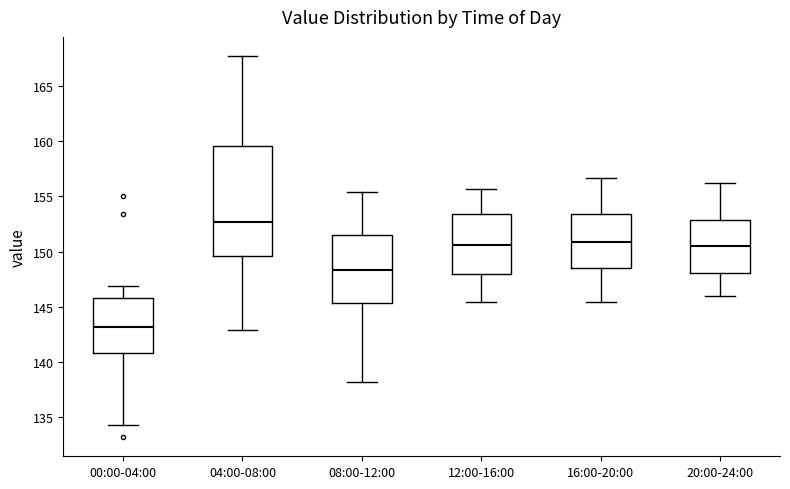

Reading left to right, read every box against the y-axis: the position of its median line, the range the box covers, and the ends of its whiskers. The values are not printed on the chart, so give them approximately, as read against the axis.

00:00-04:00: median 143.0, box 141.0 to 146.0, whiskers 134.5 to 147.0
04:00-08:00: median 152.5, box 149.5 to 159.5, whiskers 143.0 to 167.5
08:00-12:00: median 148.5, box 145.5 to 151.5, whiskers 138.0 to 155.5
12:00-16:00: median 150.5, box 148.0 to 153.5, whiskers 145.5 to 155.5
16:00-20:00: median 151.0, box 148.5 to 153.5, whiskers 145.5 to 156.5
20:00-24:00: median 150.5, box 148.0 to 153.0, whiskers 146.0 to 156.0